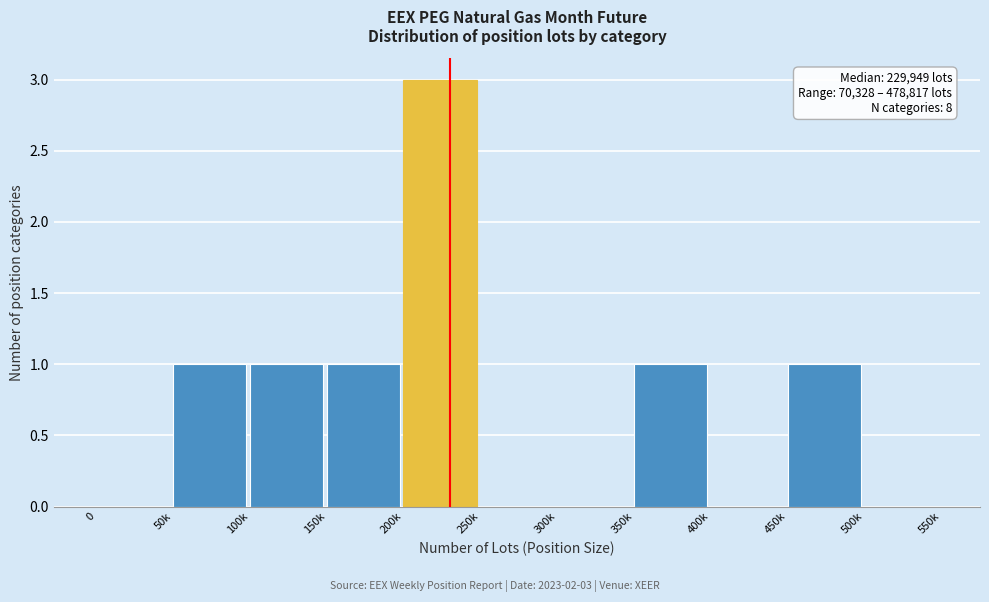

Reading left to right, list all the values displayed in this chart.

0=0	50k=1	100k=1	150k=1	200k=3	250k=0	300k=0	350k=1	400k=0	450k=1	500k=0